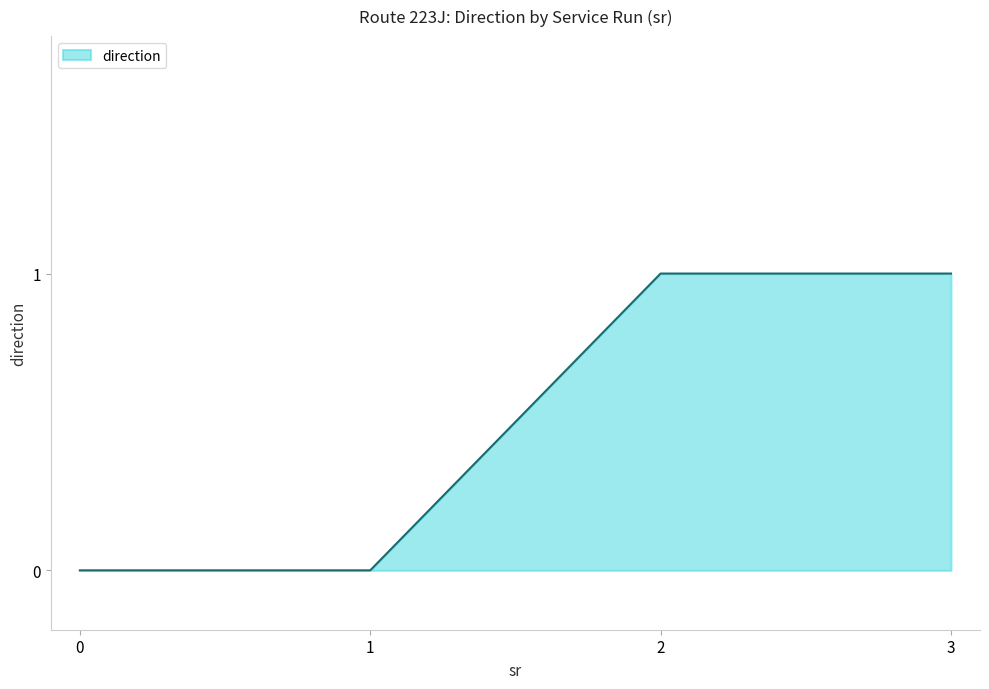

Count the values in the range 0 to 1.

4